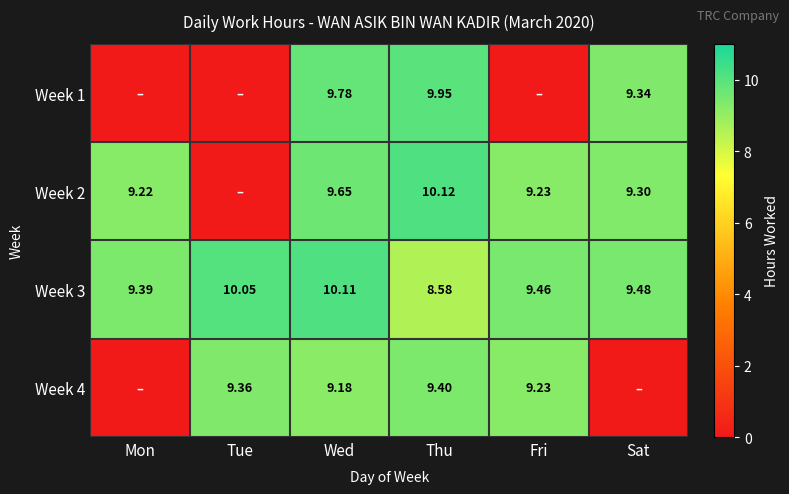

What is the difference between the maximum and second lowest values in the Week 3 series?

0.7